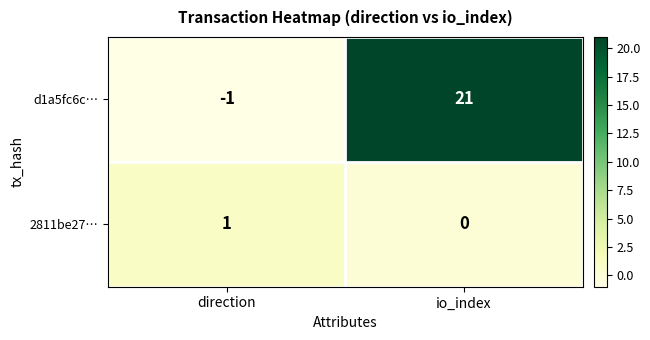

List the series in order of their overall mean, lowest first.

2811be27…, d1a5fc6c…